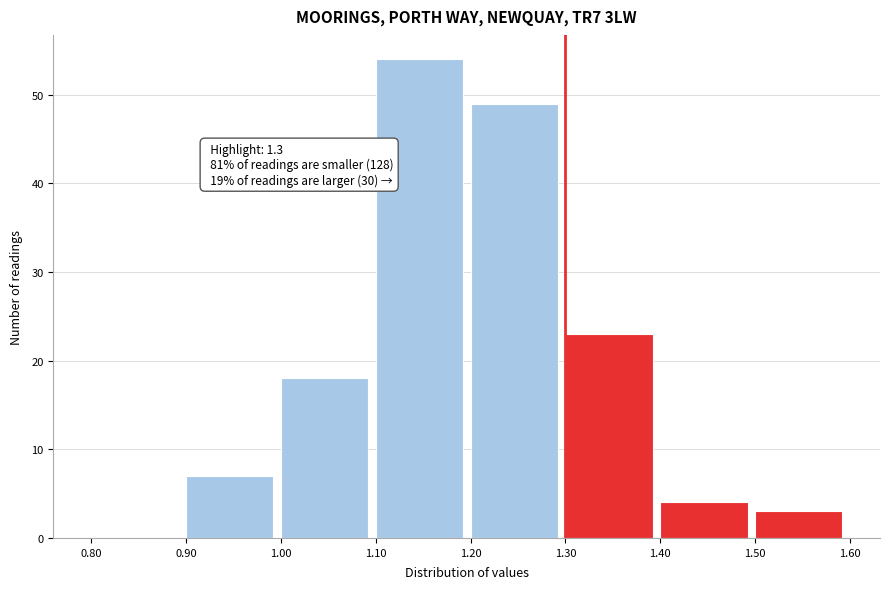

Over which range of the x-axis is the bar tallest?

1.10 to 1.20